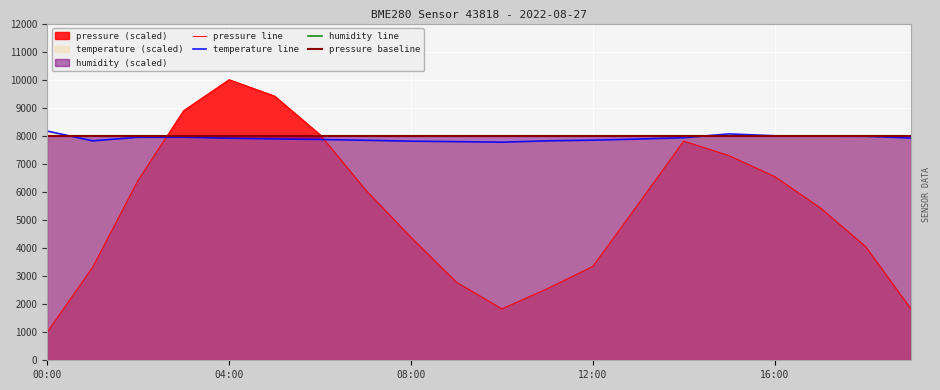

Rank the series by their average value, from highest to lowest.

temperature, pressure